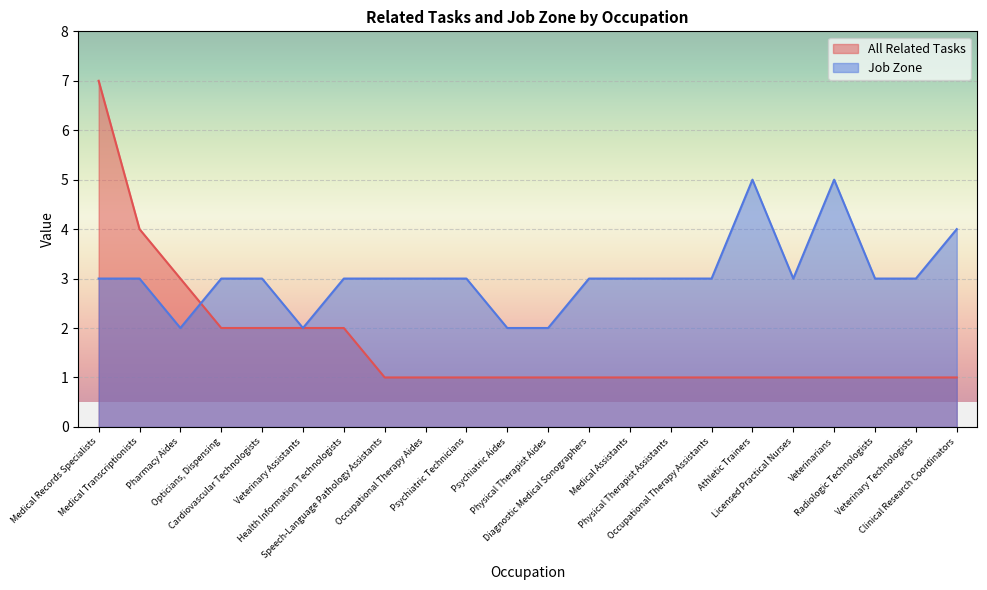

Does the chart display data point markers on the line(s)?

No